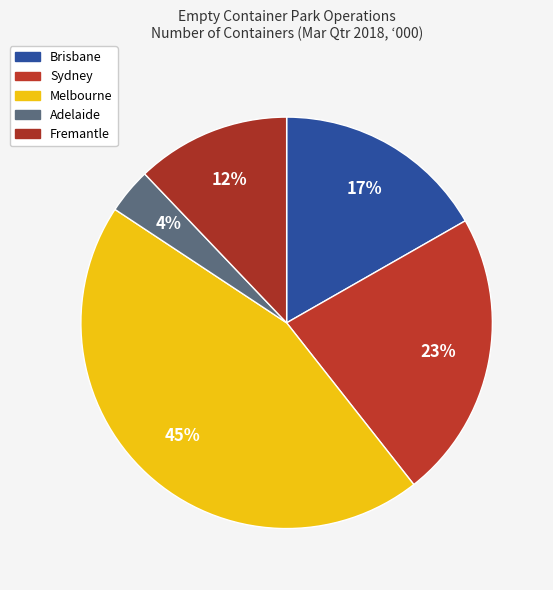

Rank the categories by value from highest to lowest.

Melbourne, Sydney, Brisbane, Fremantle, Adelaide